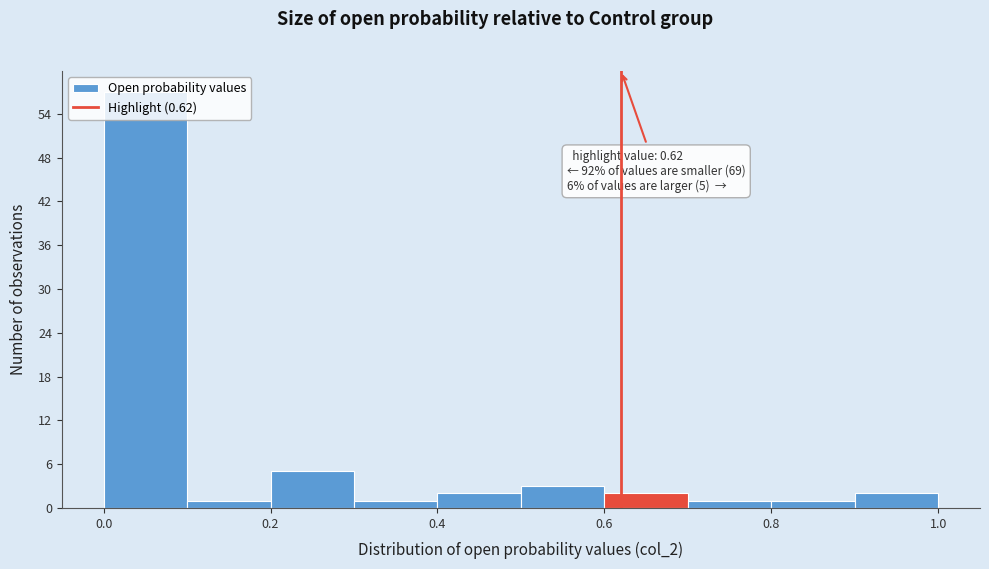

Over which range of the x-axis is the bar tallest?

0.0 to 0.1